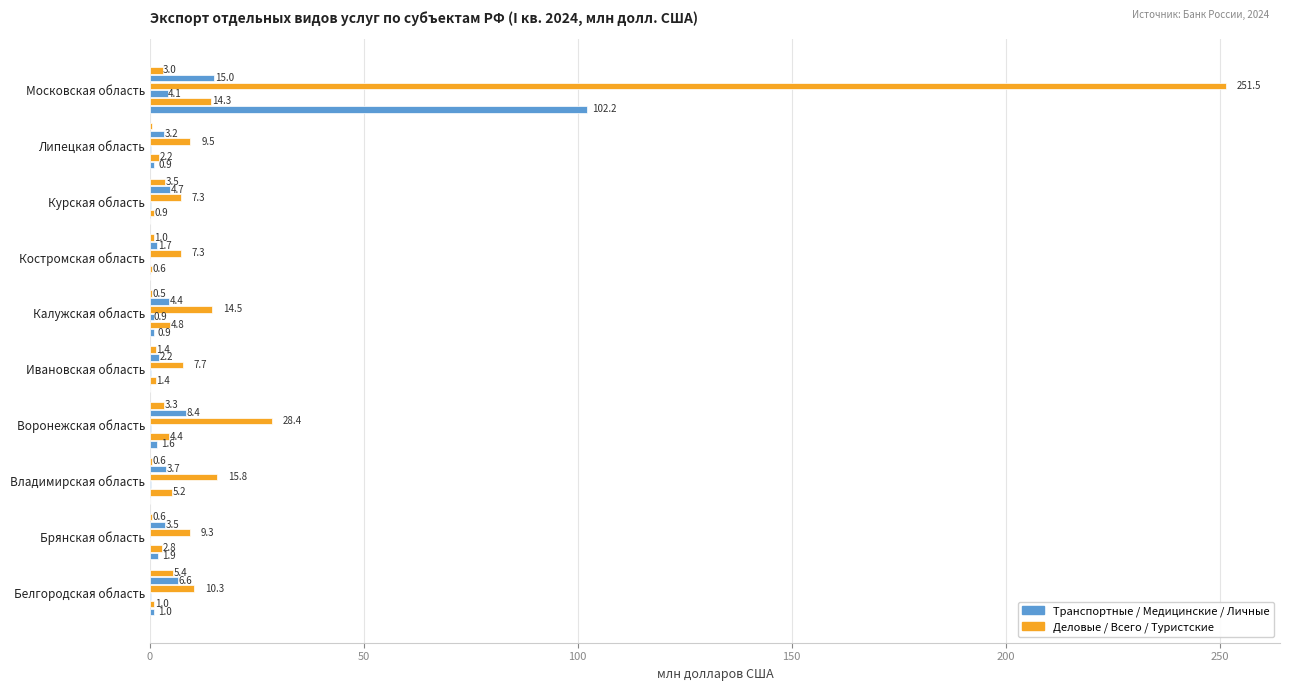

What position from the right is Московская область?

1